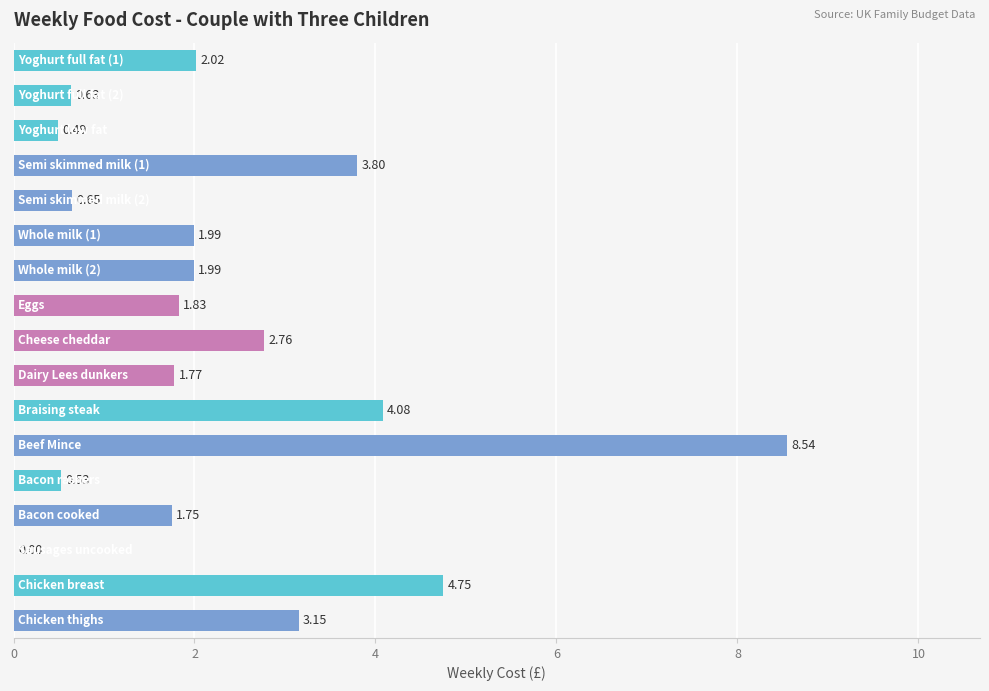

What is the sum of all values?

40.7